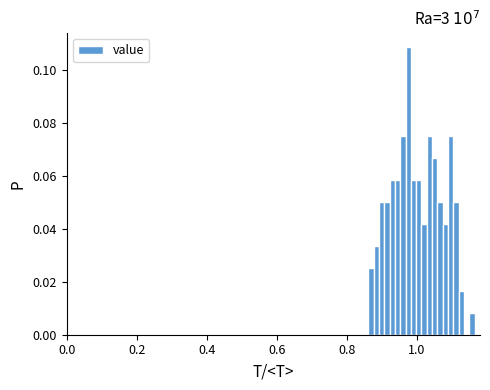

Read against the x-axis, roughly where is the centre of the tallest bar?

0.98